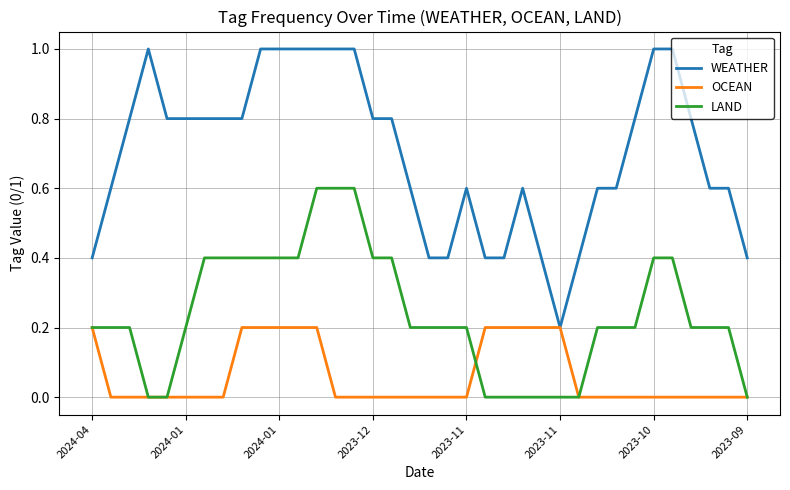

Which series has the widest spread of values?

WEATHER